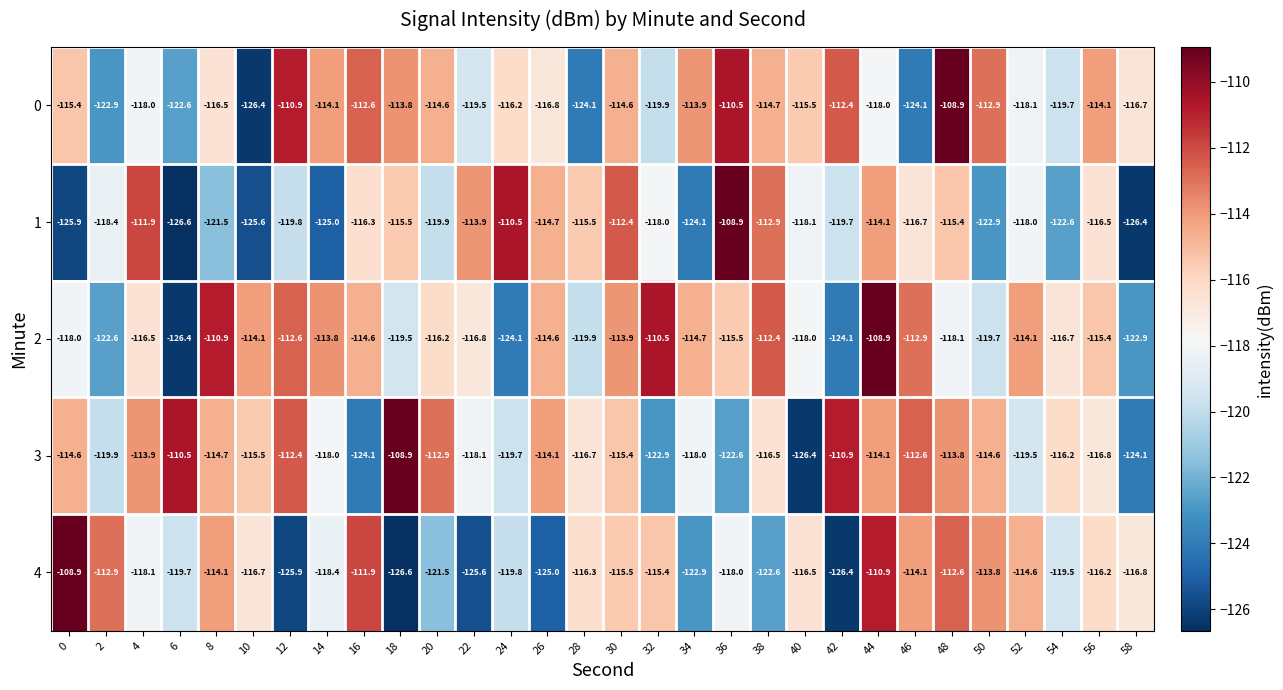

What is the highest value of the 1 series?

-108.9